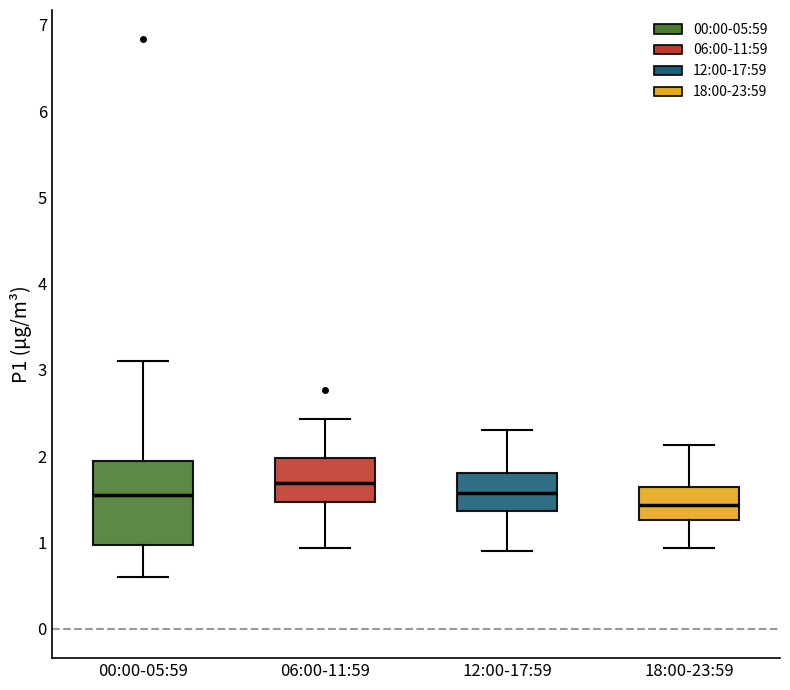

Where does the lower whisker of the box for 06:00-11:59 end on the y-axis? The values are not printed on the chart, so give them approximately, as read against the axis.

0.9